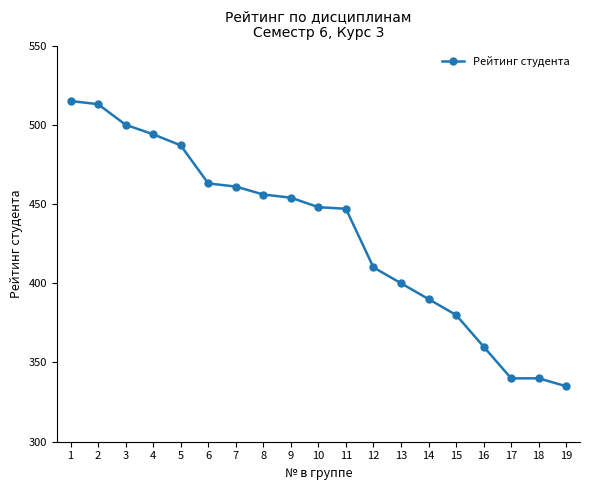

What is the difference between the values at 12 and 10?

38